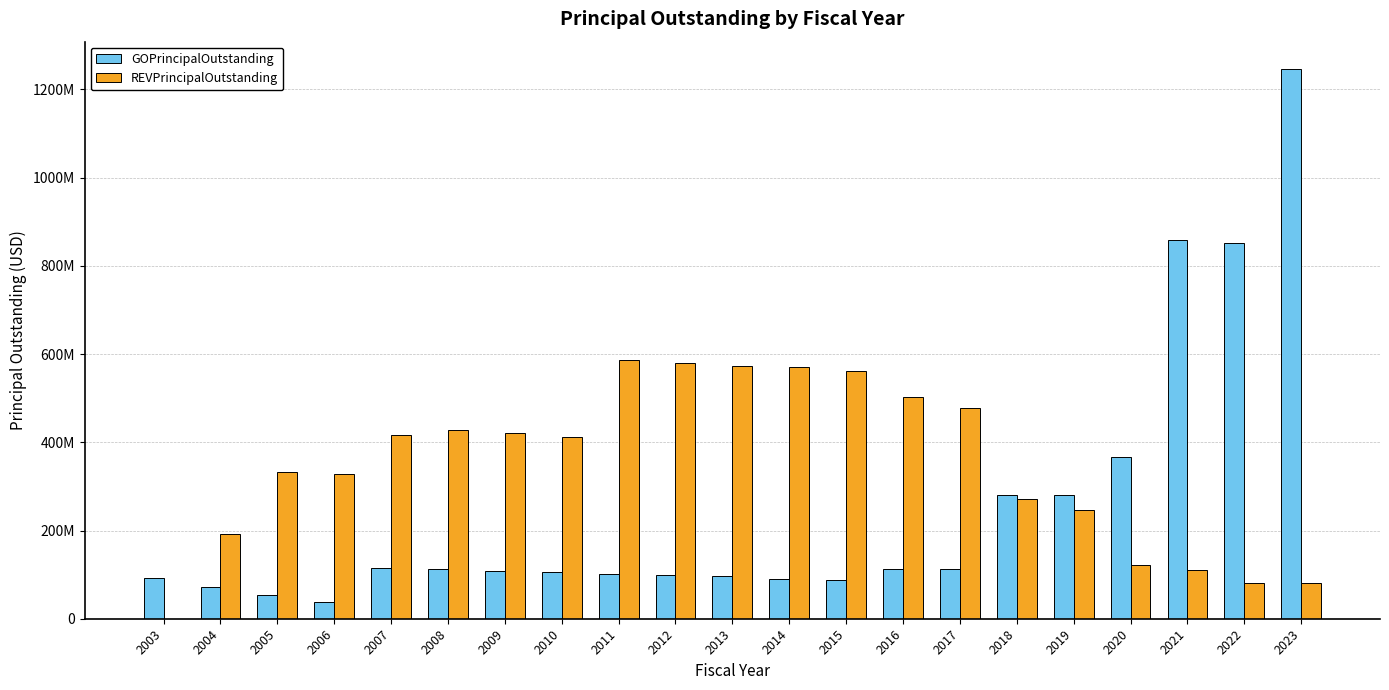

Are the bars horizontal?

No